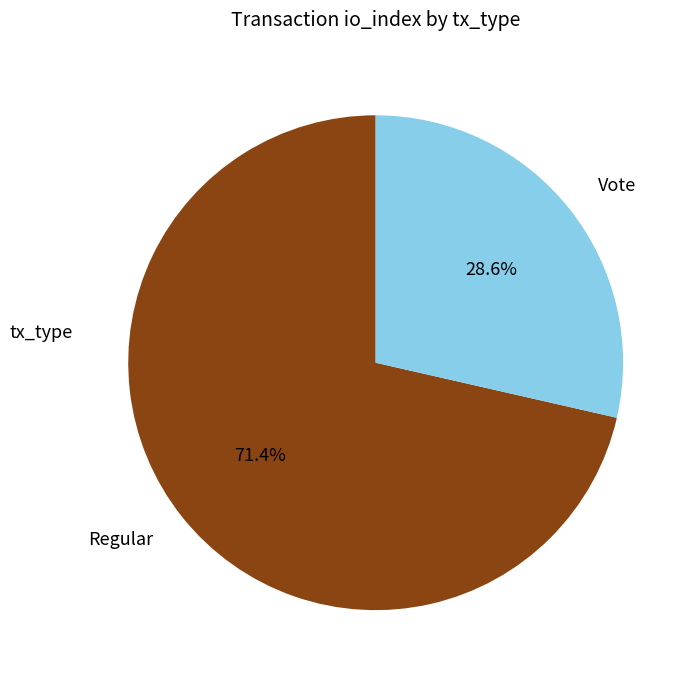

Rank the categories by value from highest to lowest.

Regular, Vote